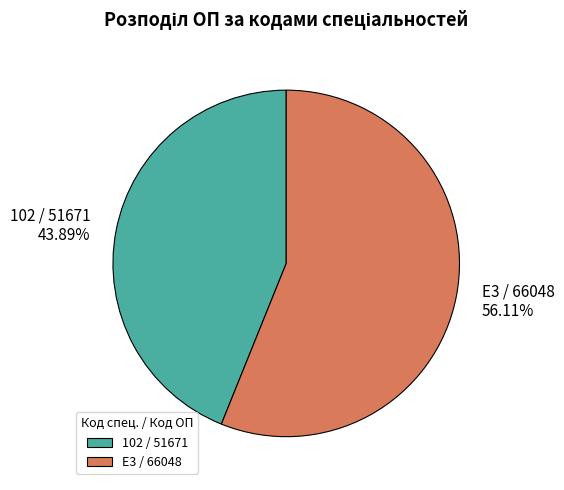

To the nearest percent, what portion does 102 / 51671 represent?

44%